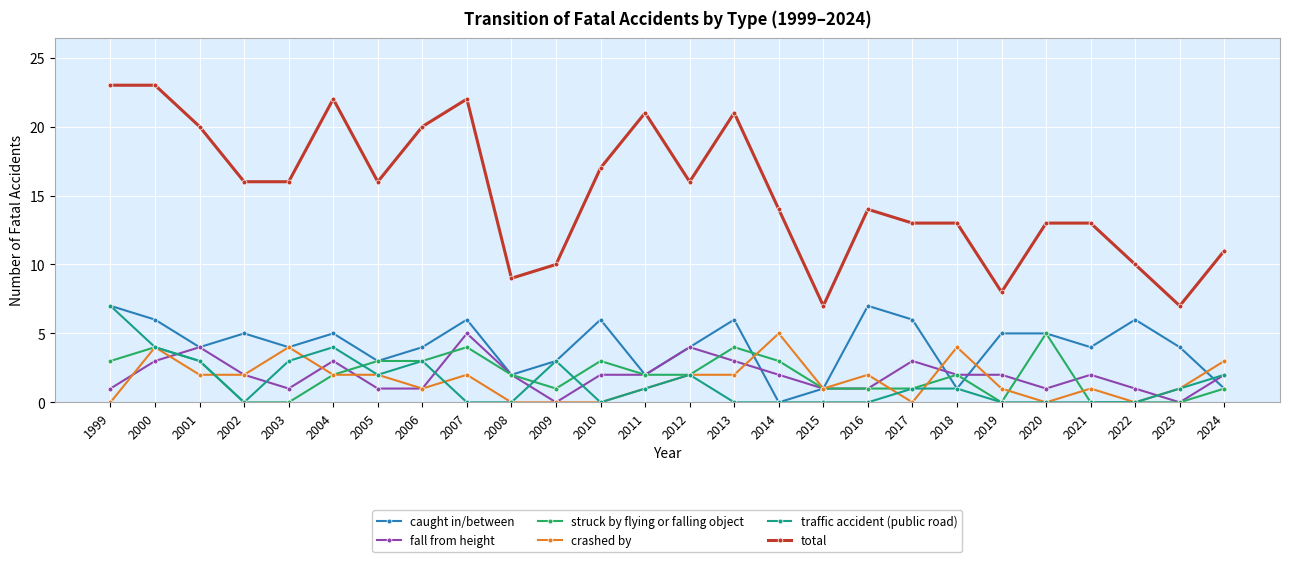

Which category has the highest value in the struck by flying or falling object series?

2020